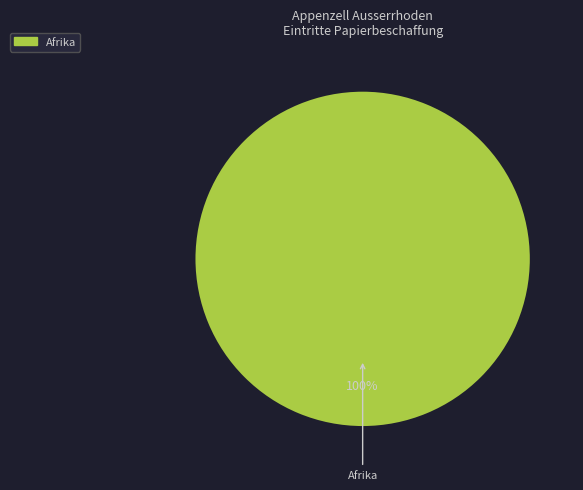

Is there a majority slice in this chart?

Yes